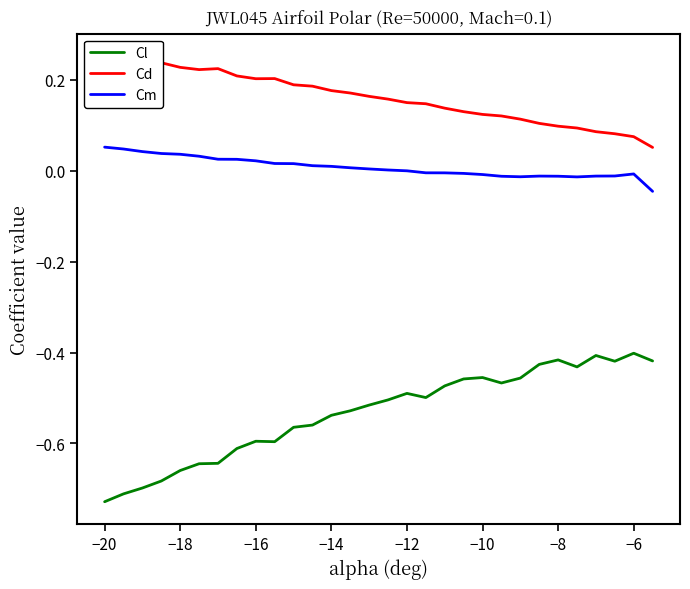

True or false: Cm and Cl intersect in this chart.

False